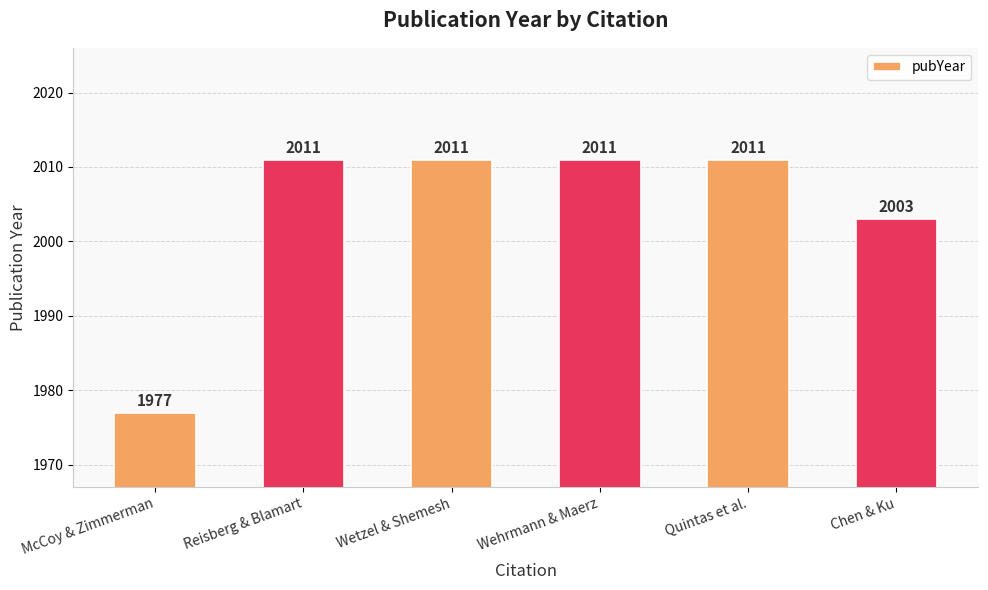

How many data points are less than 2011?

2